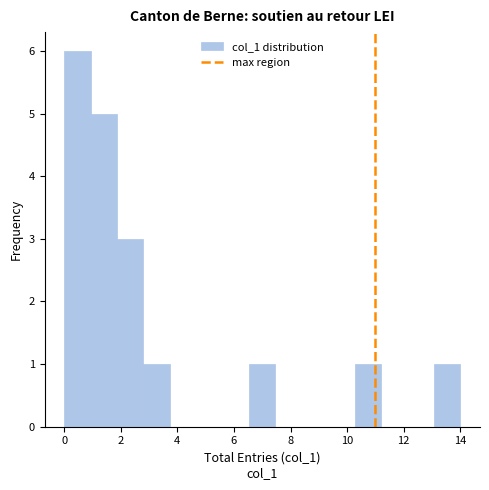

How tall is the bar that spans 10.2 to 11.2 on the x-axis? Neither the bar edges nor the heights are printed on the chart, so give them approximately, as read against the axes.

1